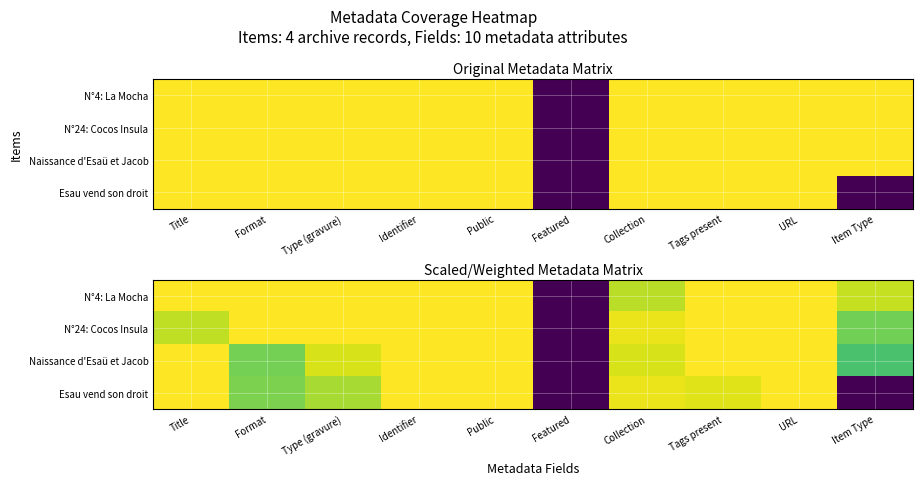

What is the sum of the N°24: Cocos Insula values at Title and Public?

2.0